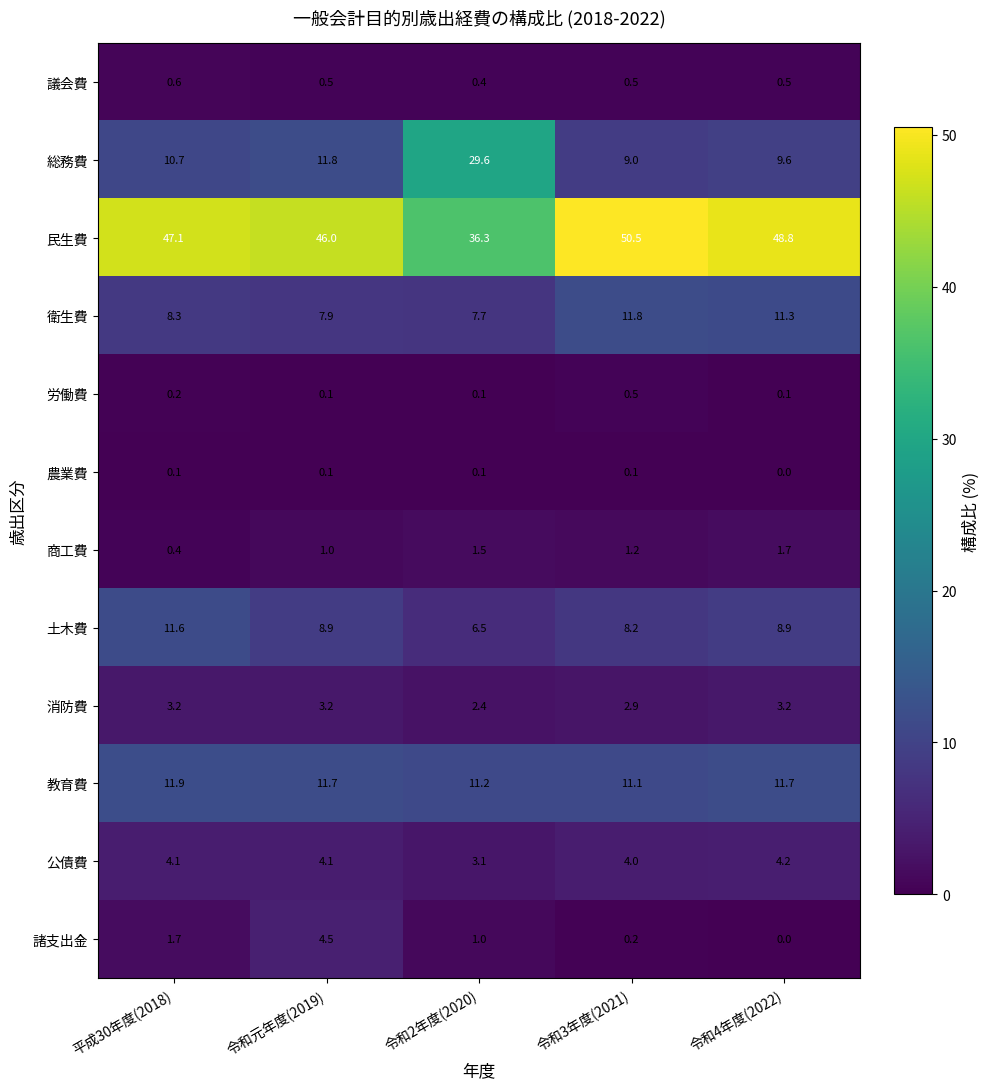

Count the 労働費 values in the range 0 to 1.

5